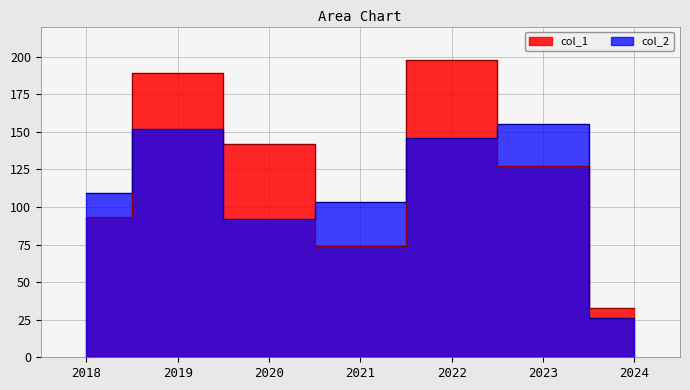

Where do col_1 and col_2 first cross each other?

2018 and 2019